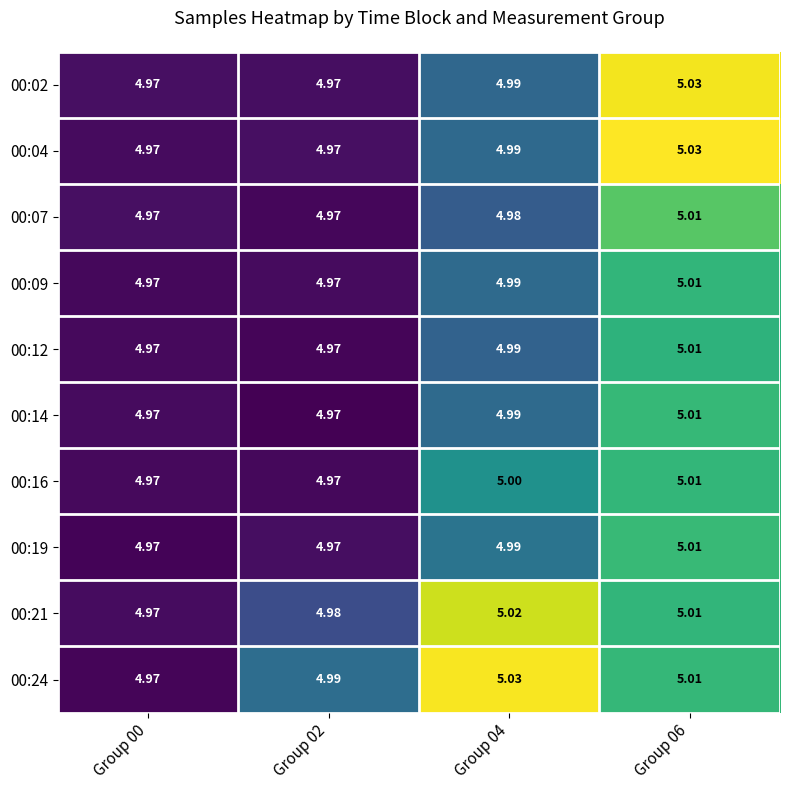

Is the value of 00:19 at Group 06 greater than the value of 00:02 at Group 00?

Yes